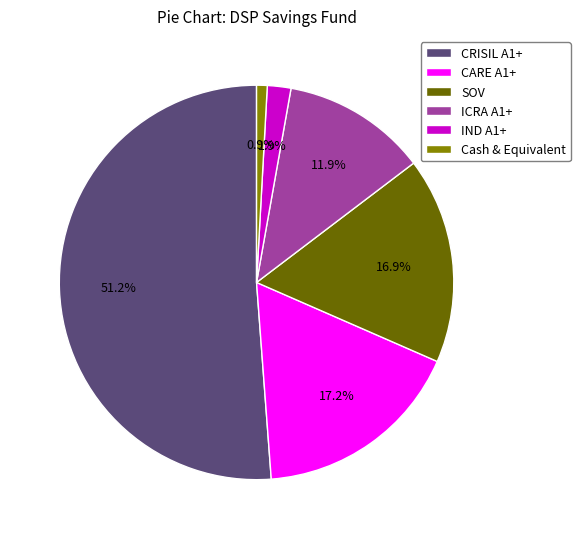

How many segments does this pie chart have?

6